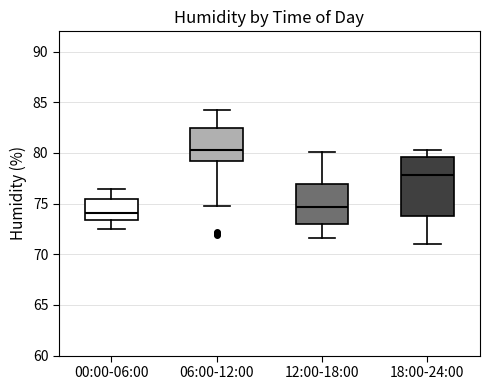

Which box's median line is the highest?

06:00-12:00